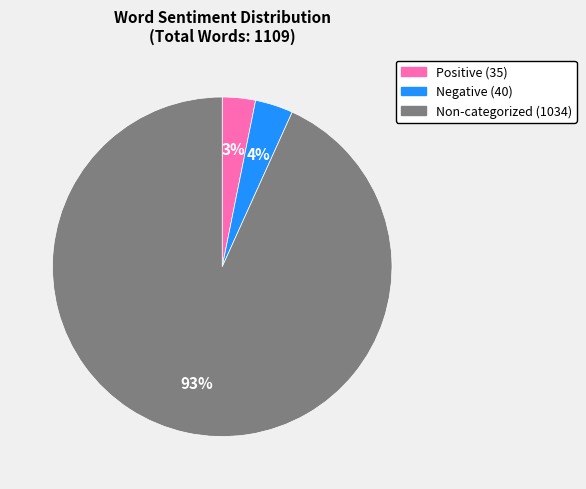

Is there a majority slice in this chart?

Yes